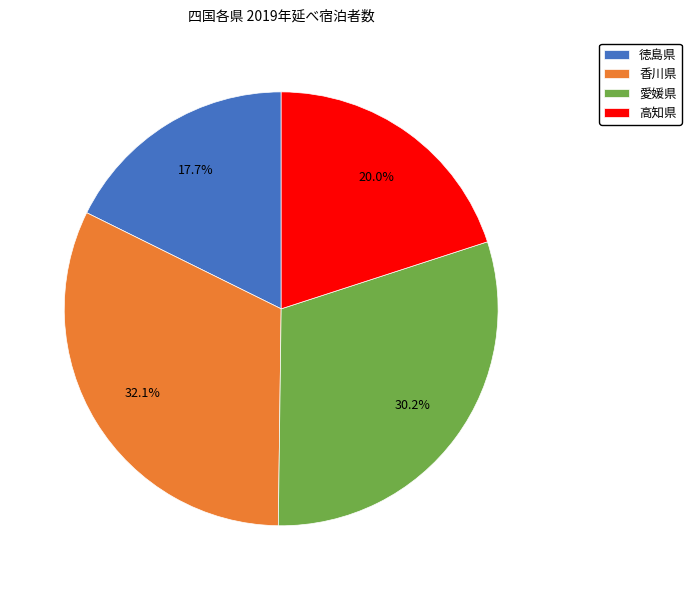

Which category has the smallest portion of the pie?

徳島県